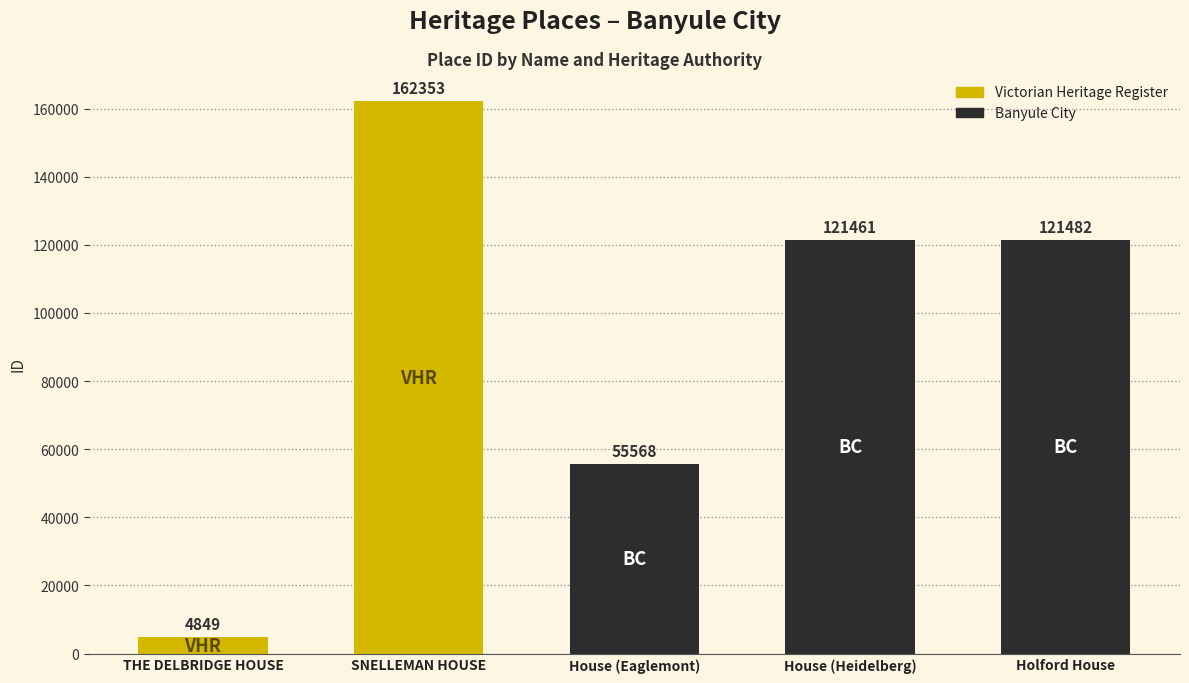

What is the label of the 4th bar from the right?

SNELLEMAN HOUSE